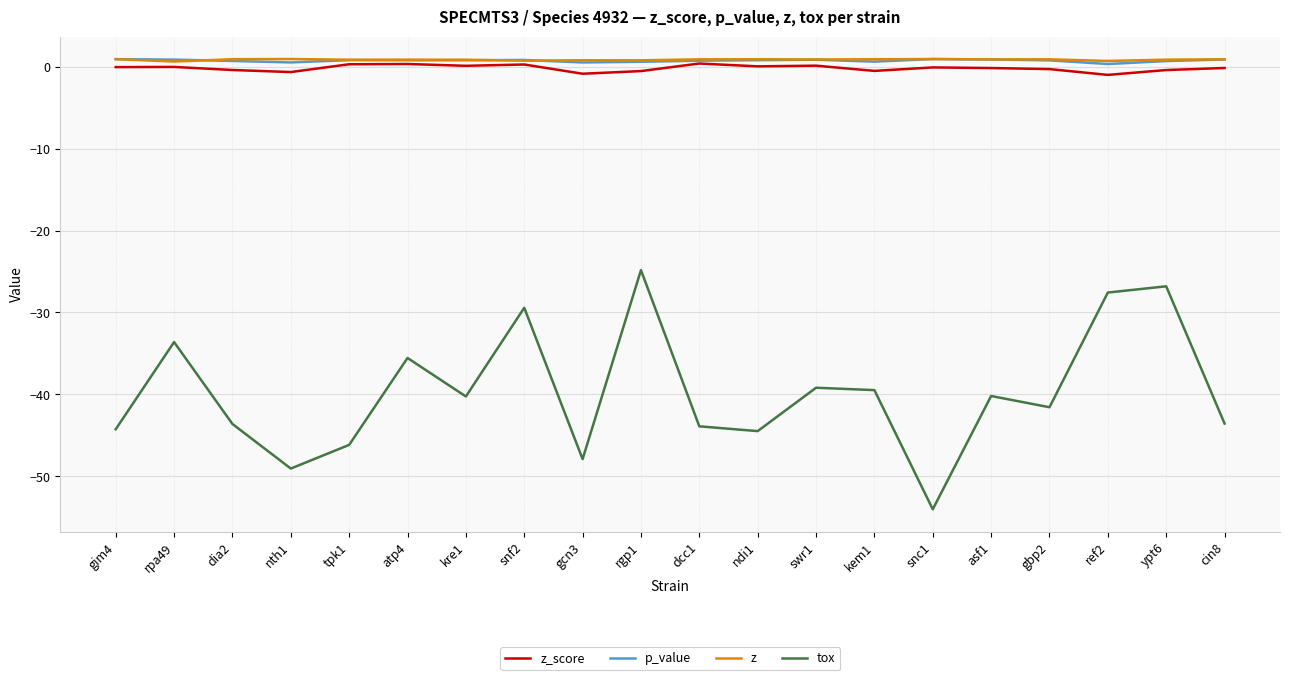

Which series changed the most between snf2 and snc1?

tox